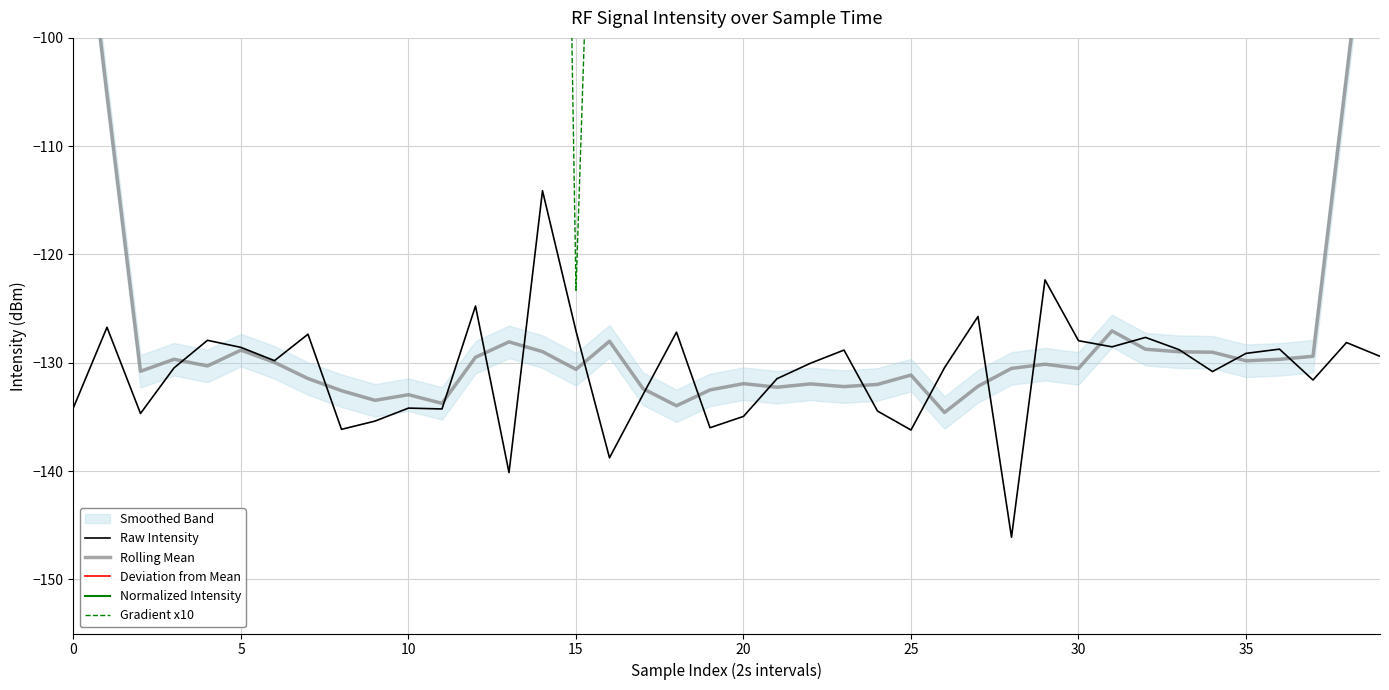

The Rolling Mean series shows -129.7 at 36. True or false?

True